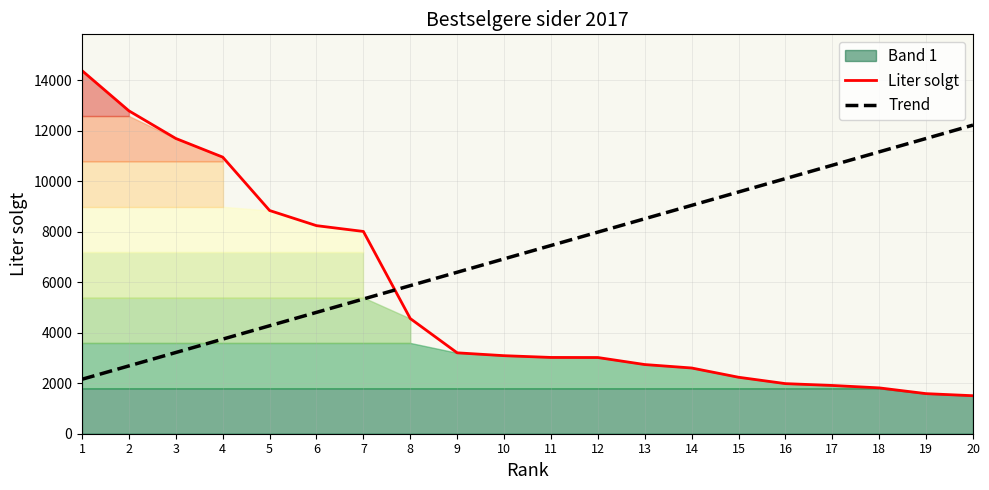

What is the value of the Liter solgt point at the 8th from the left?

4563.8